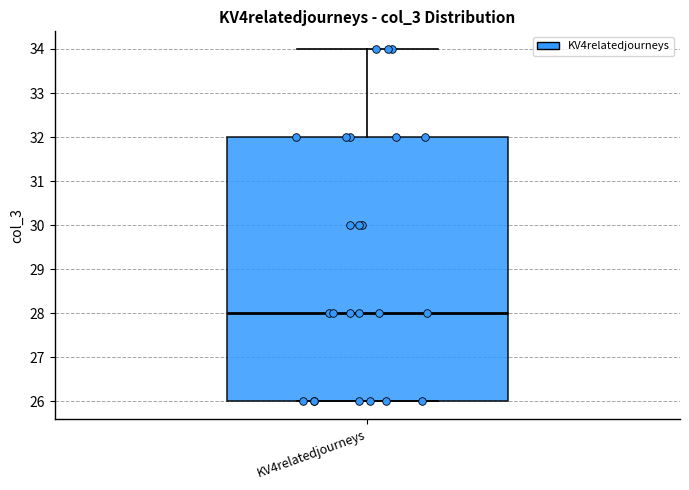

Where does the upper whisker of the box for KV4relatedjourneys end on the y-axis? The values are not printed on the chart, so give them approximately, as read against the axis.

34